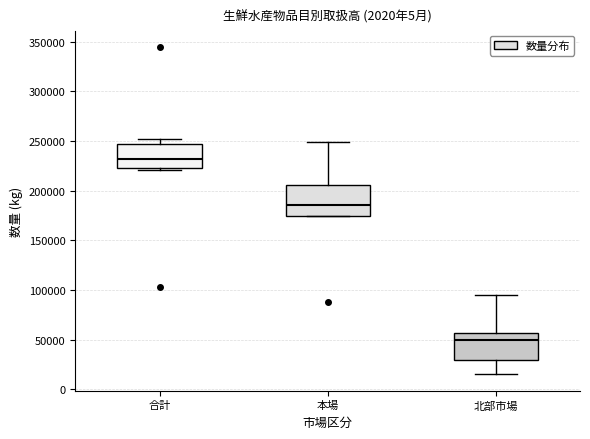

Reading left to right, transcribe this box plot: for each box, give where its median line is, the range the box spans, and where its two whiskers end, as read against the y-axis. The values are not printed on the chart, so give them approximately, as read against the axis.

合計: median 230000, box 225000 to 245000, whiskers 220000 to 250000
本場: median 185000, box 175000 to 205000, whiskers 175000 to 250000
北部市場: median 50000, box 30000 to 55000, whiskers 15000 to 95000